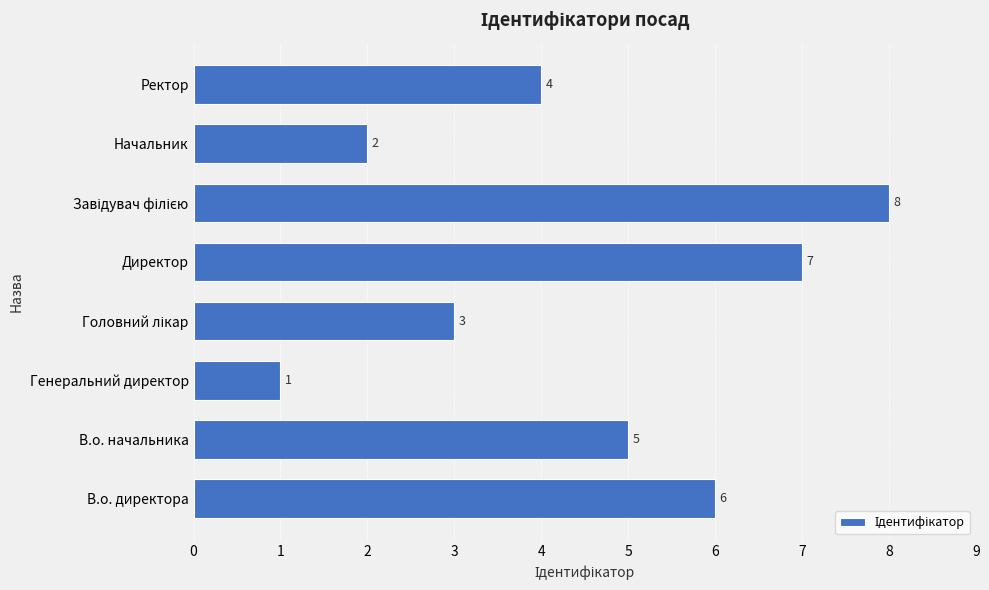

Which label corresponds to the smallest value in the chart?

Генеральний директор